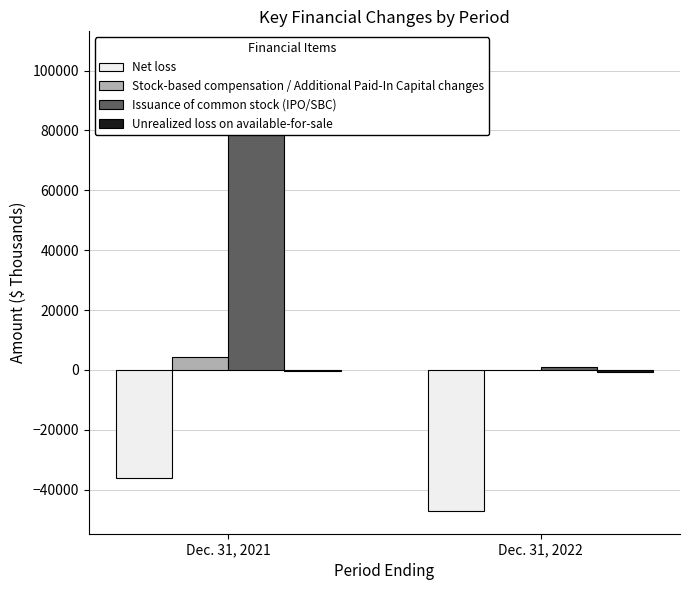

What is the difference between the Issuance of common stock (IPO/SBC) values at Dec. 31, 2022 and Dec. 31, 2021?

104593